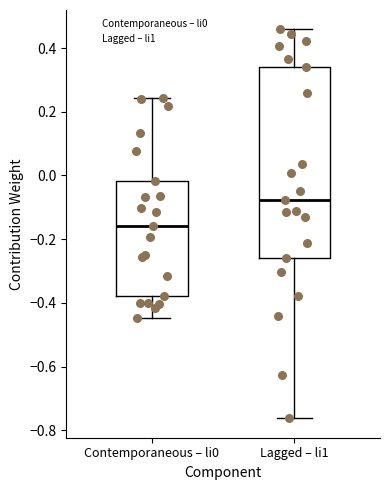

Which box has the highest median line?

Lagged – li1